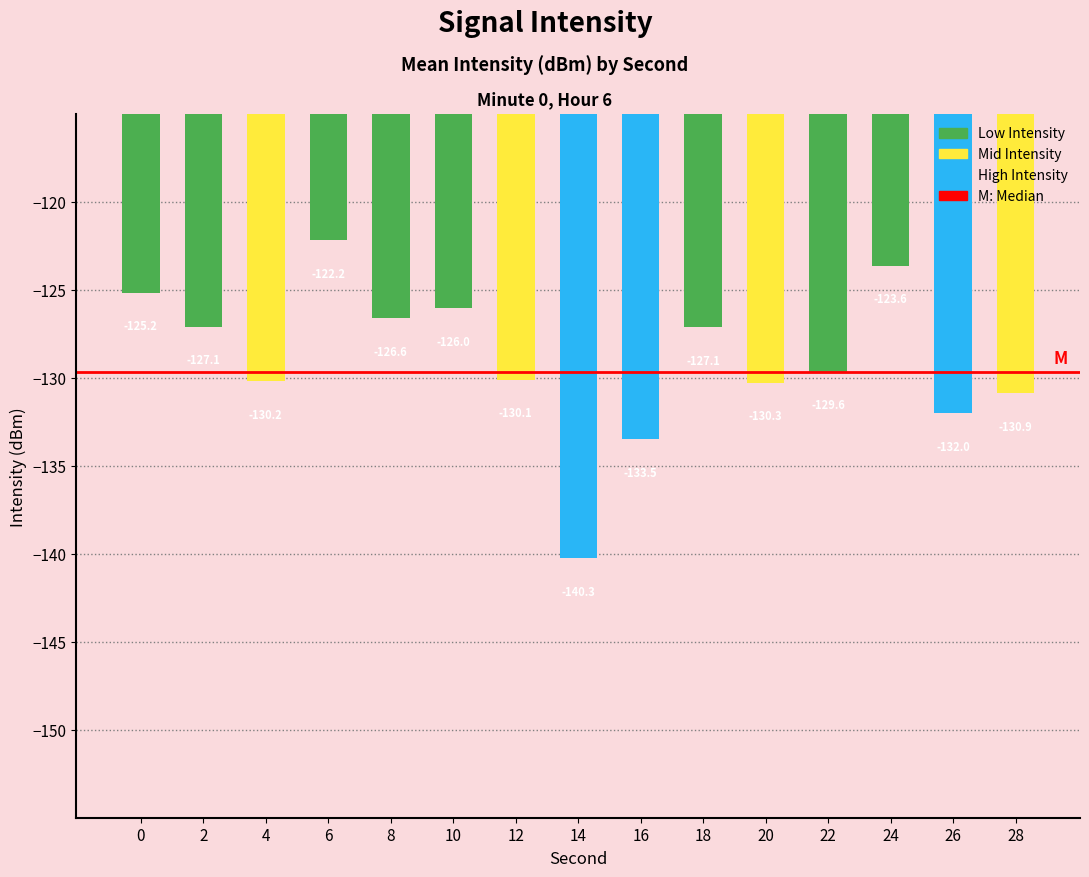

What is the sum of the values at 12 and 4?

-260.3